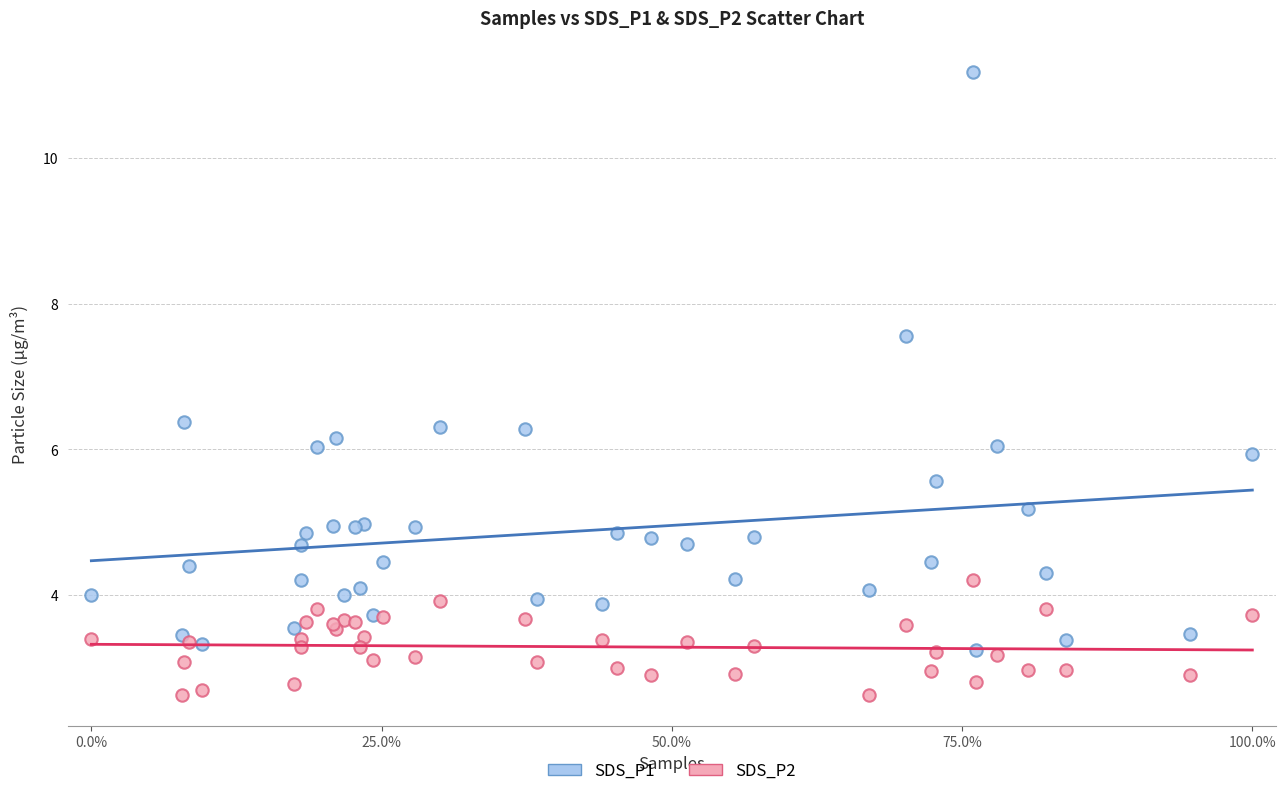

Which series reaches the minimum Y coordinate?

SDS_P2